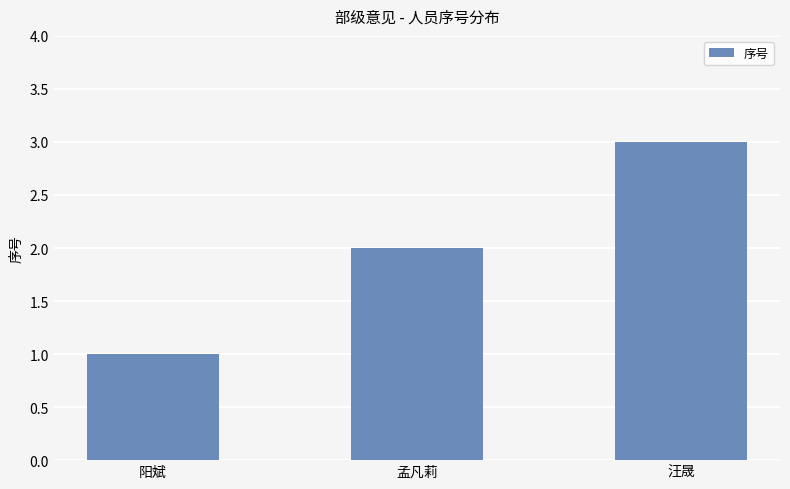

What is the label of the 3rd bar from the left?

汪晟